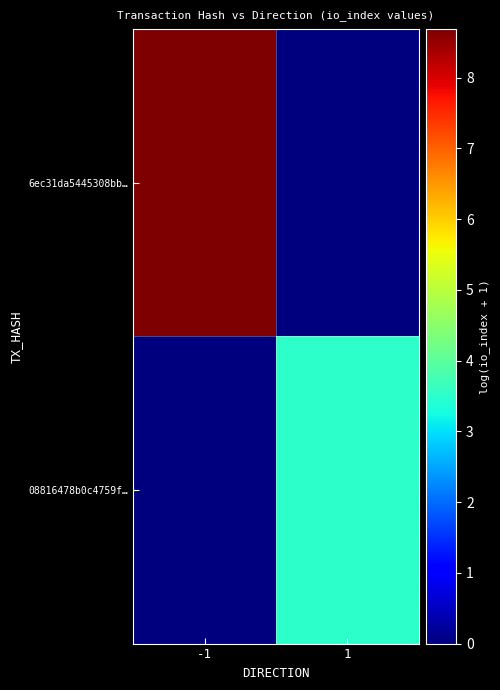

At which category does the chart reach its minimum across all series?

1